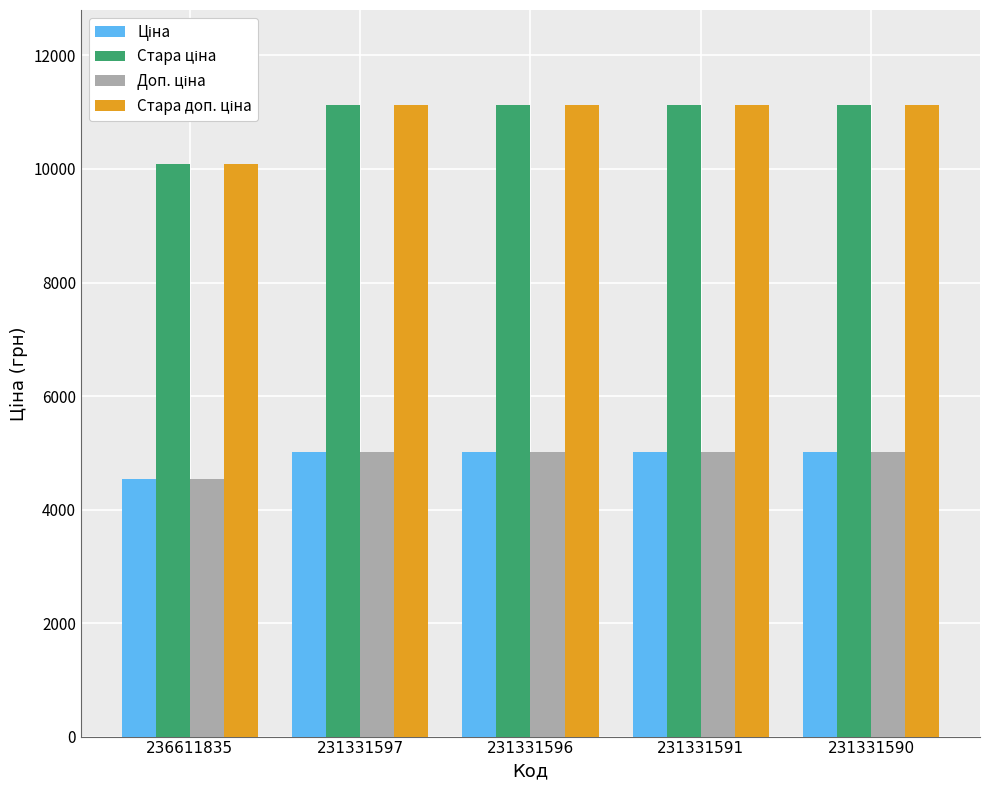

What is the minimum value shown in the chart?

4537.0